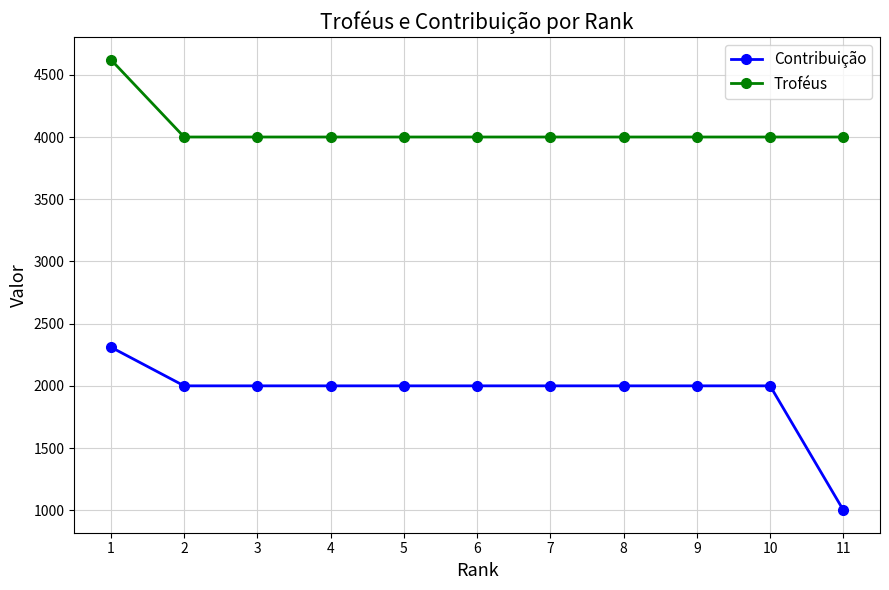

What is the value of the Contribuição point at the 10th from the left?

2000